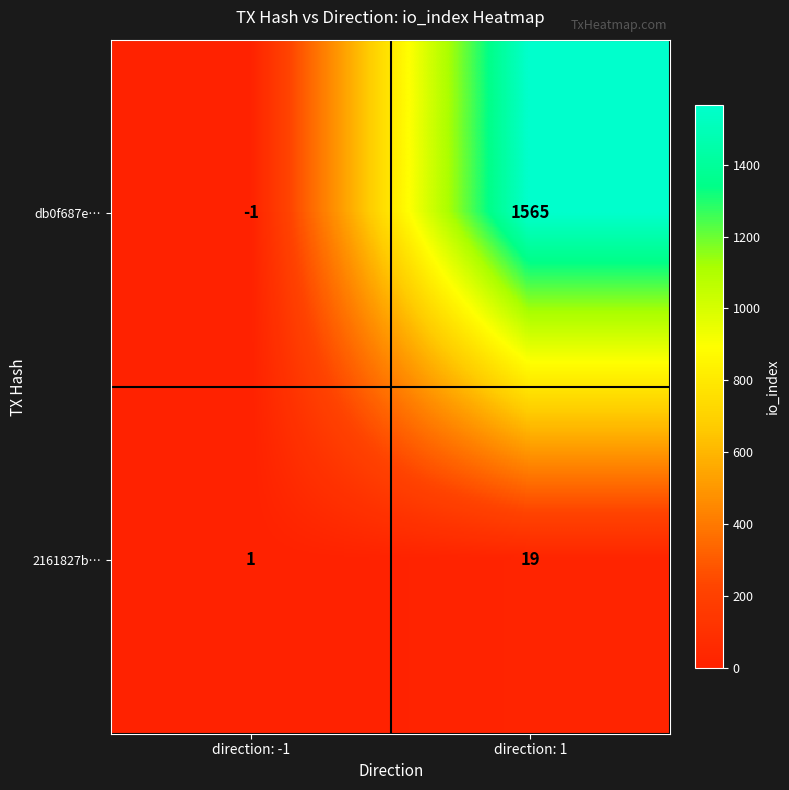

Where is db0f687e… nearest to the value 782?

direction: -1